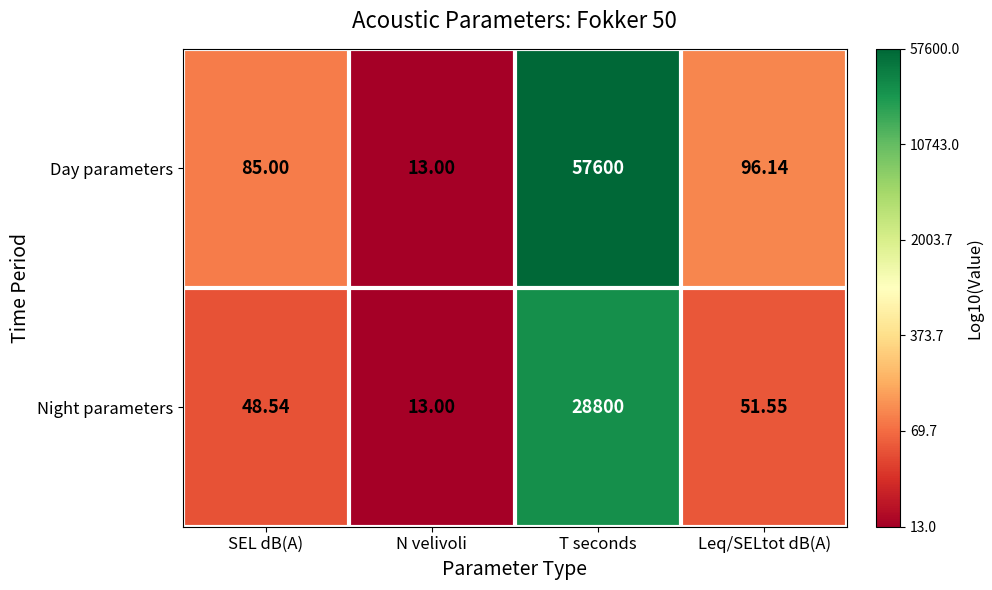

What is the total value across all series at SEL dB(A)?

133.5